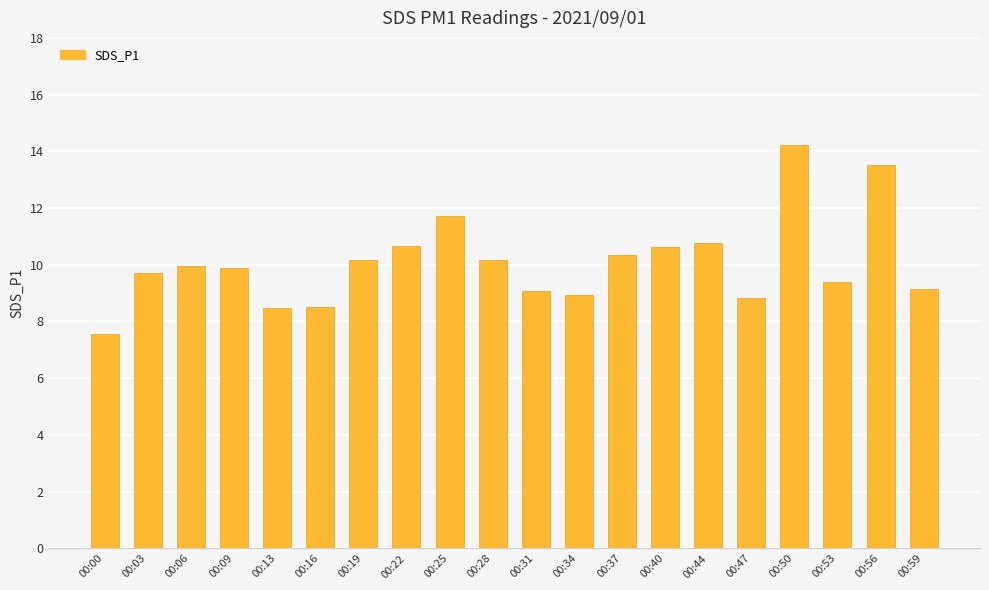

Are the bars grouped side by side (vs. stacked)?

No